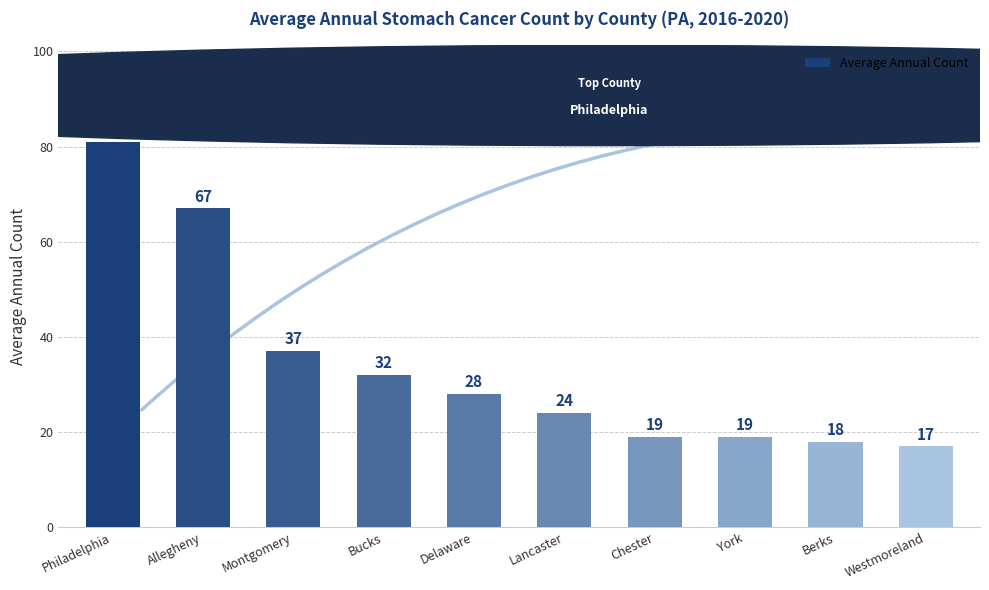

What is the sum of the values at Bucks and Berks?

50